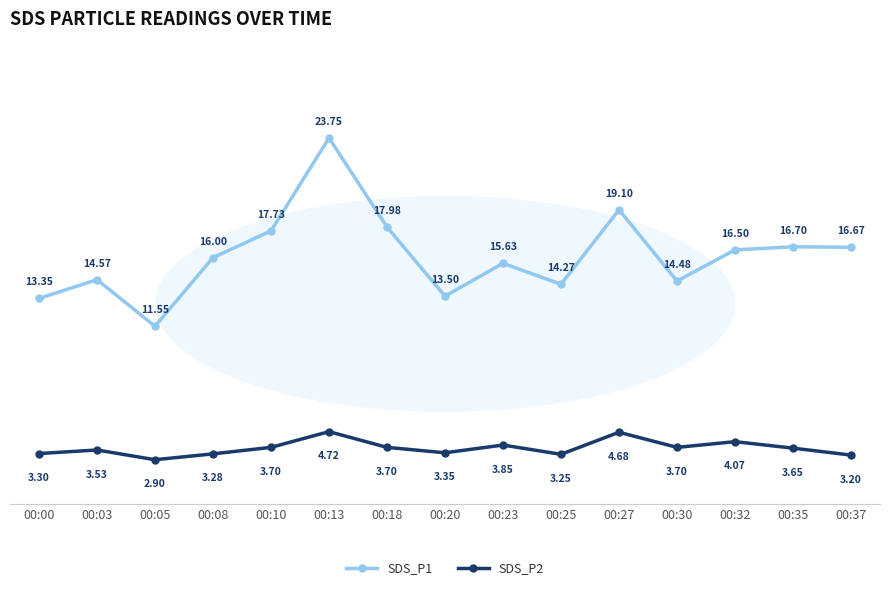

Between 00:18 and 00:23, which series saw the biggest shift?

SDS_P1